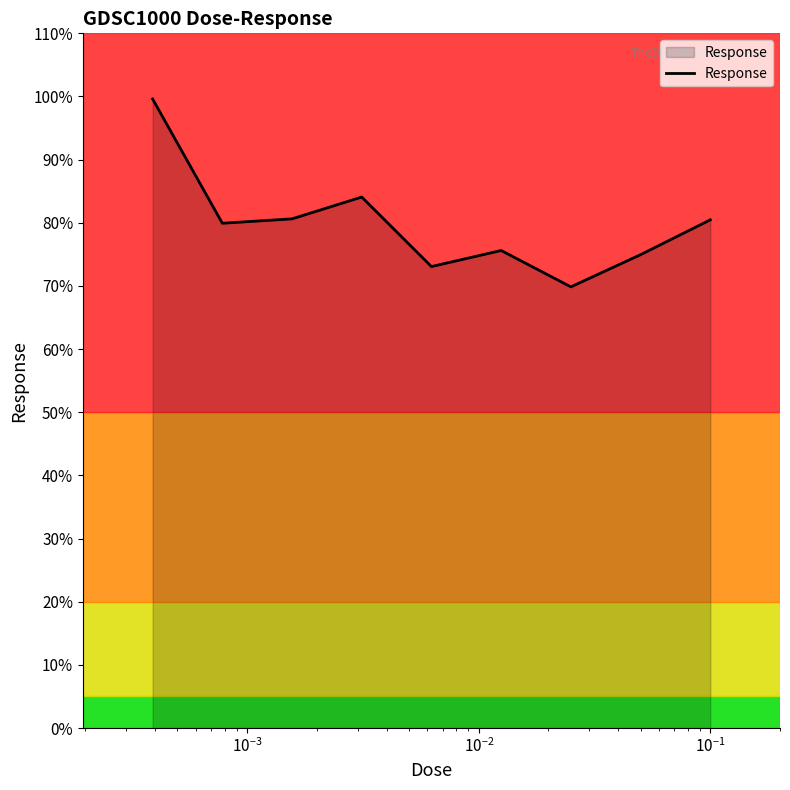

What is the difference between the maximum and minimum values?

29.7